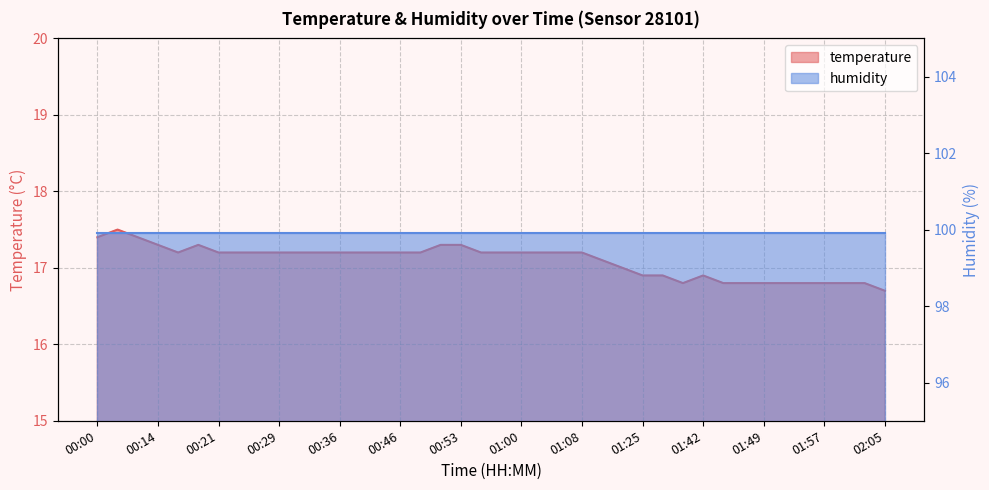

How many points are higher than both their immediate neighbors (excluding endpoints)?

3